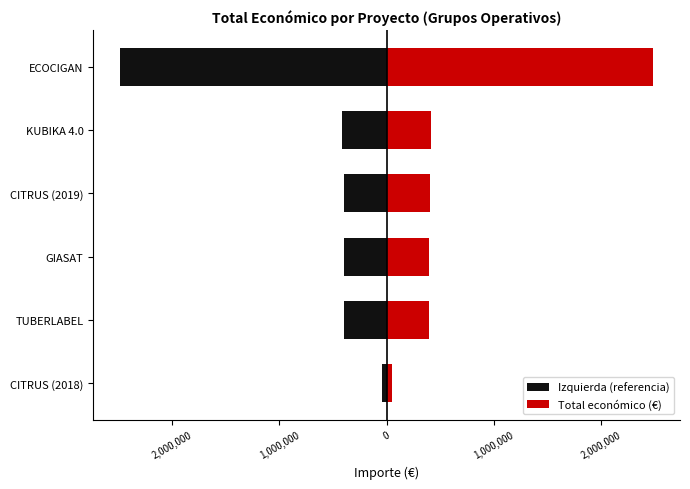

Is it true that Total económico (€) equals 113066 at TUBERLABEL?

False